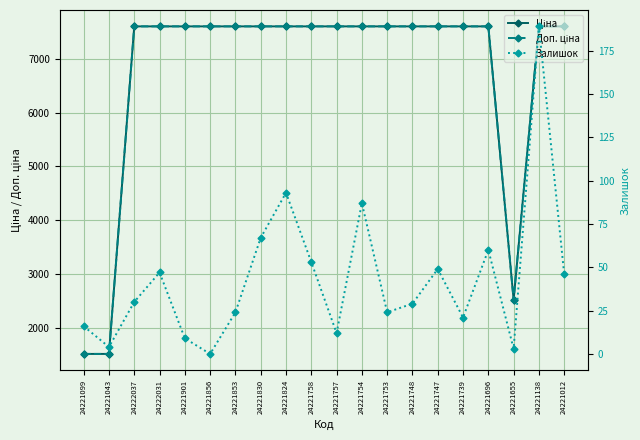

How many categories are shown in the chart?

20